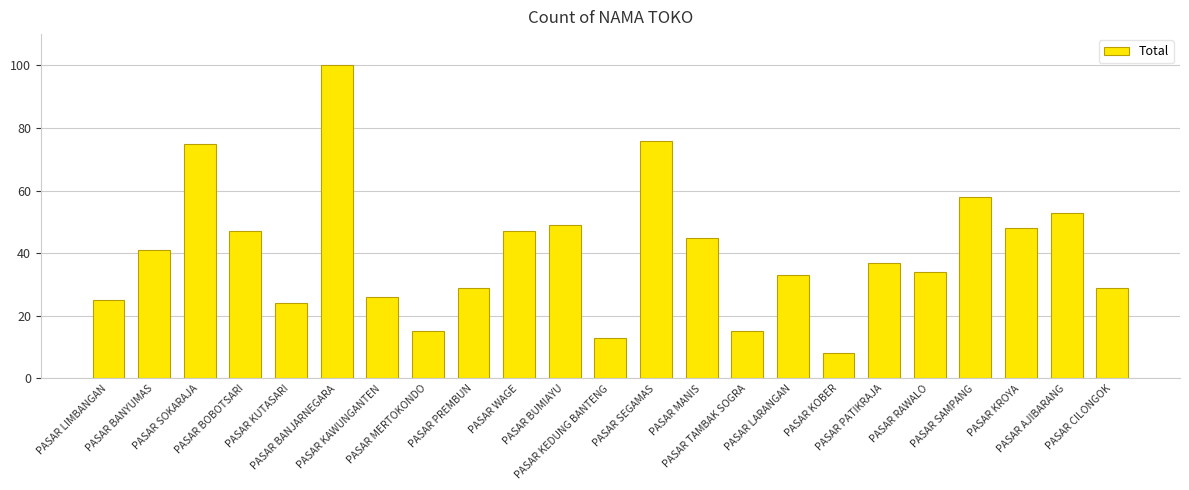

What is the maximum value shown in the chart?

100